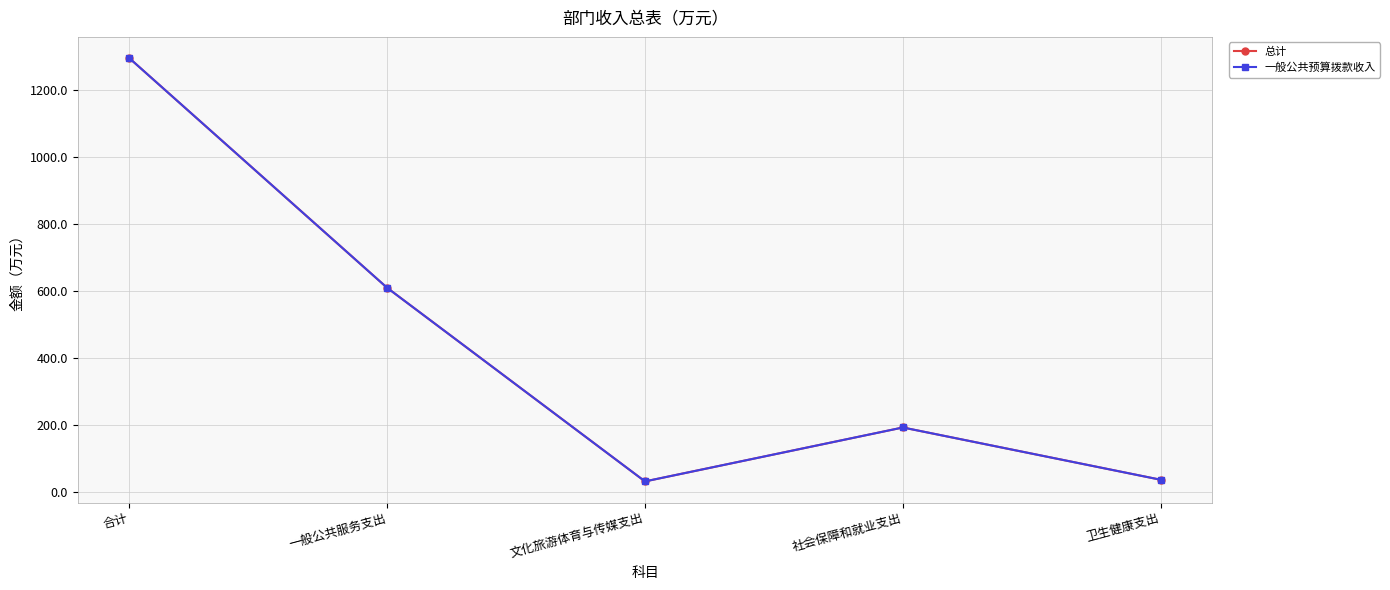

What is the sum of all 总计 values?

2167.8